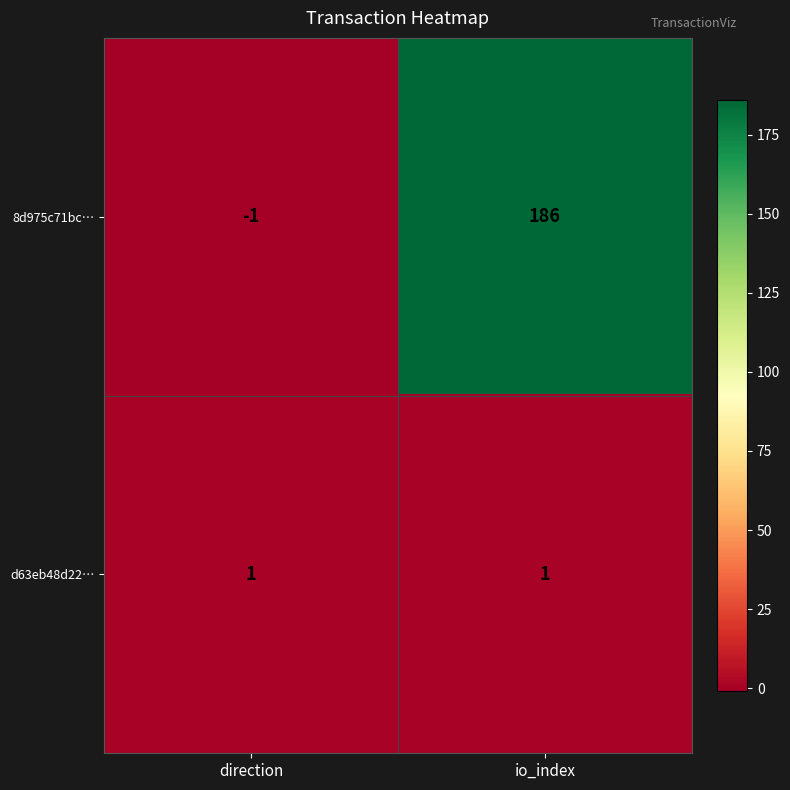

How many values in the 8d975c71bc… series are below 186?

1